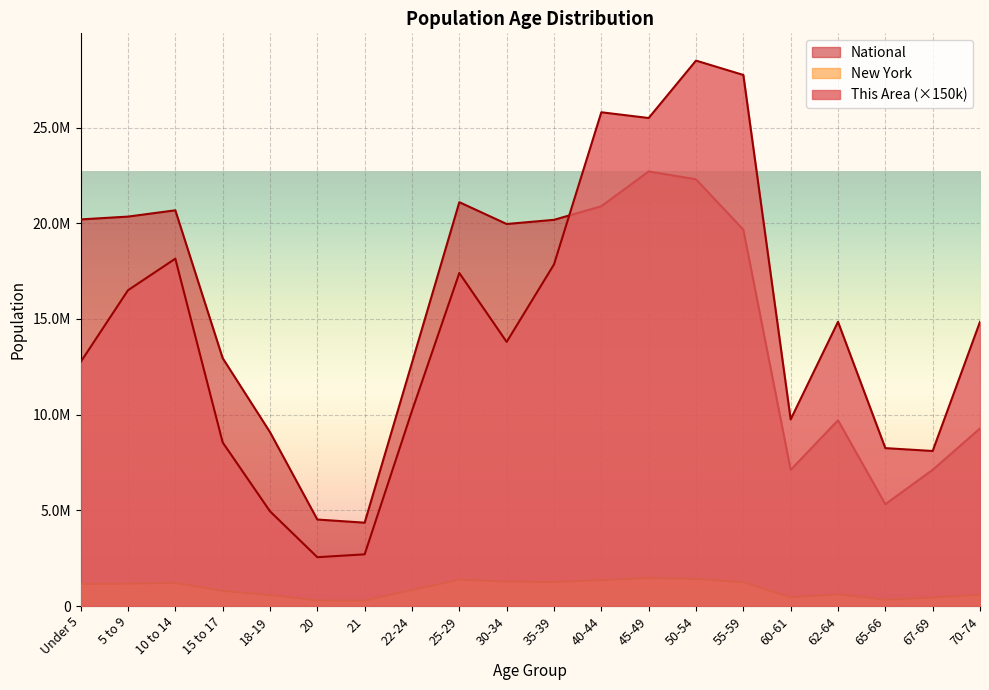

What is the maximum value shown in the chart?

28500000